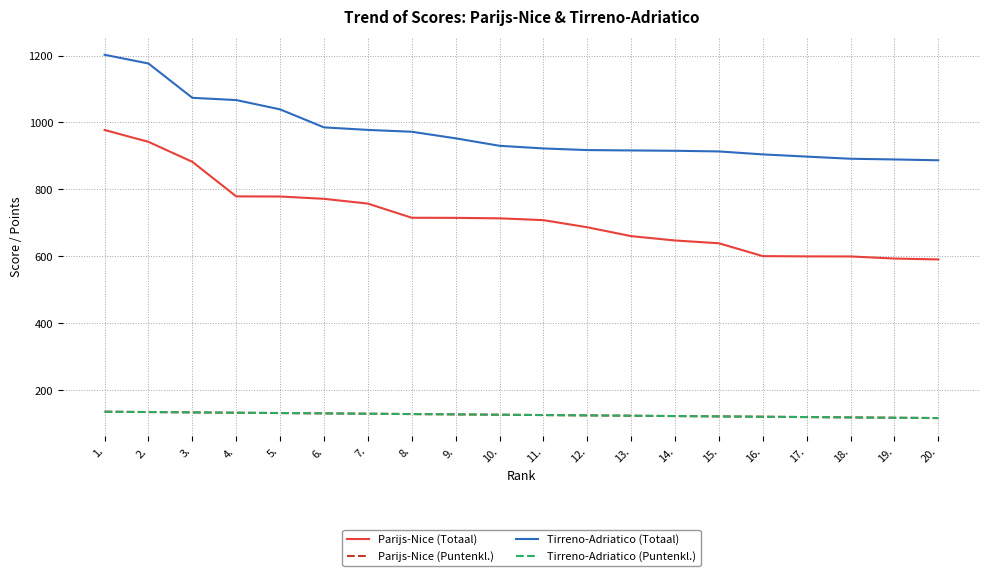

What is the value of the Parijs-Nice (Totaal) point at the 20th from the left?

590.9